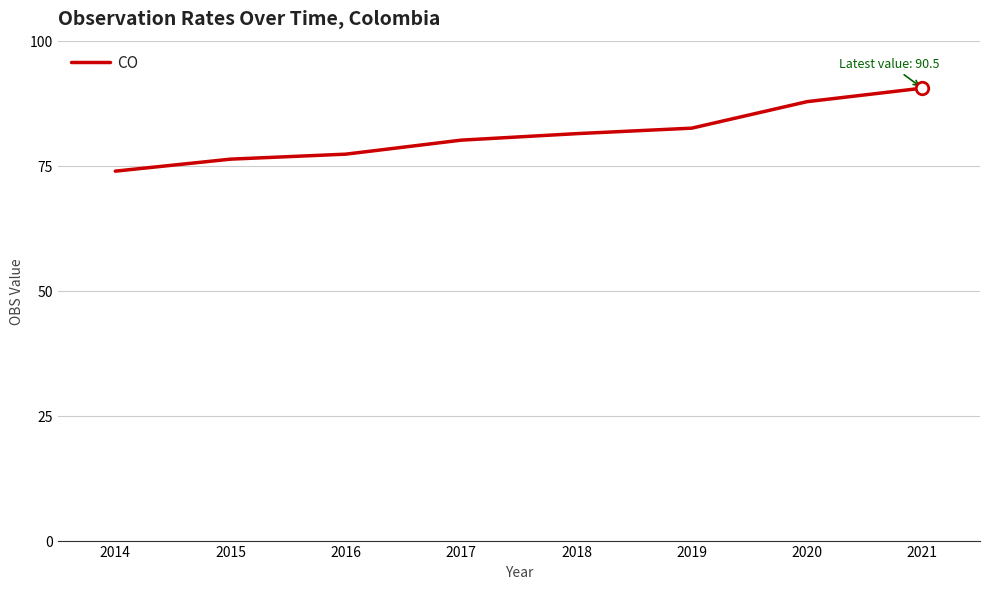

Reading left to right, list all the values displayed in this chart.

73.9	76.3	77.3	80.1	81.4	82.5	87.8	90.5